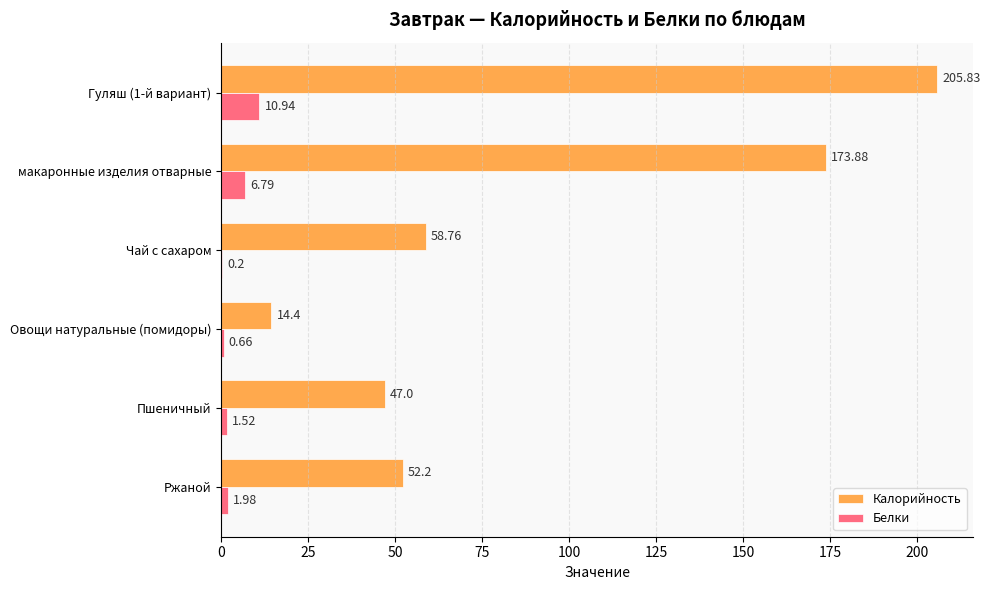

What is the average value of the Калорийность series?

92.0